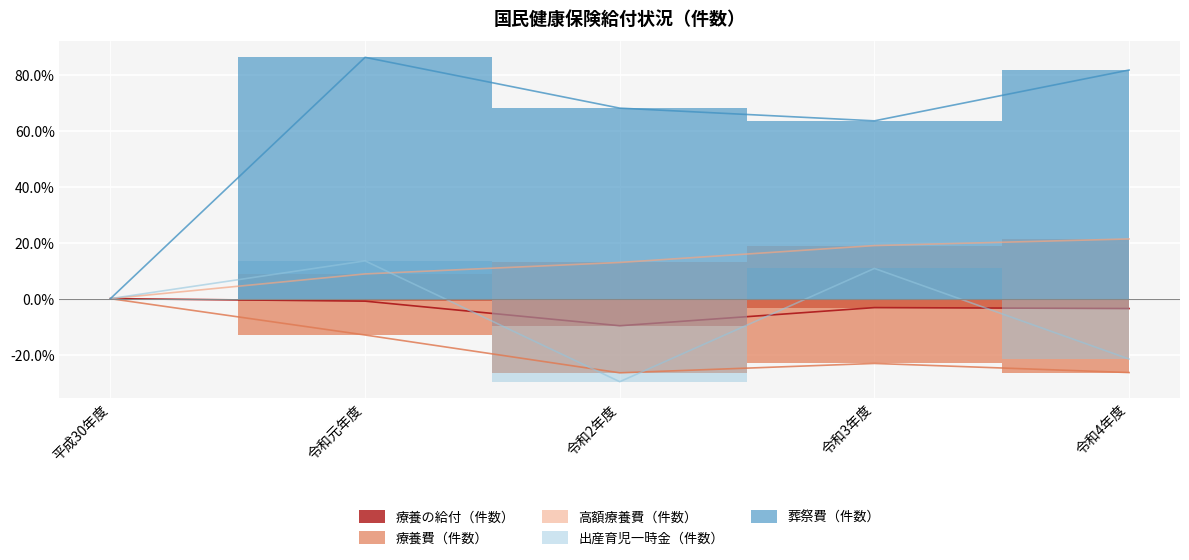

Which series has the largest total across all categories?

葬祭費（件数）